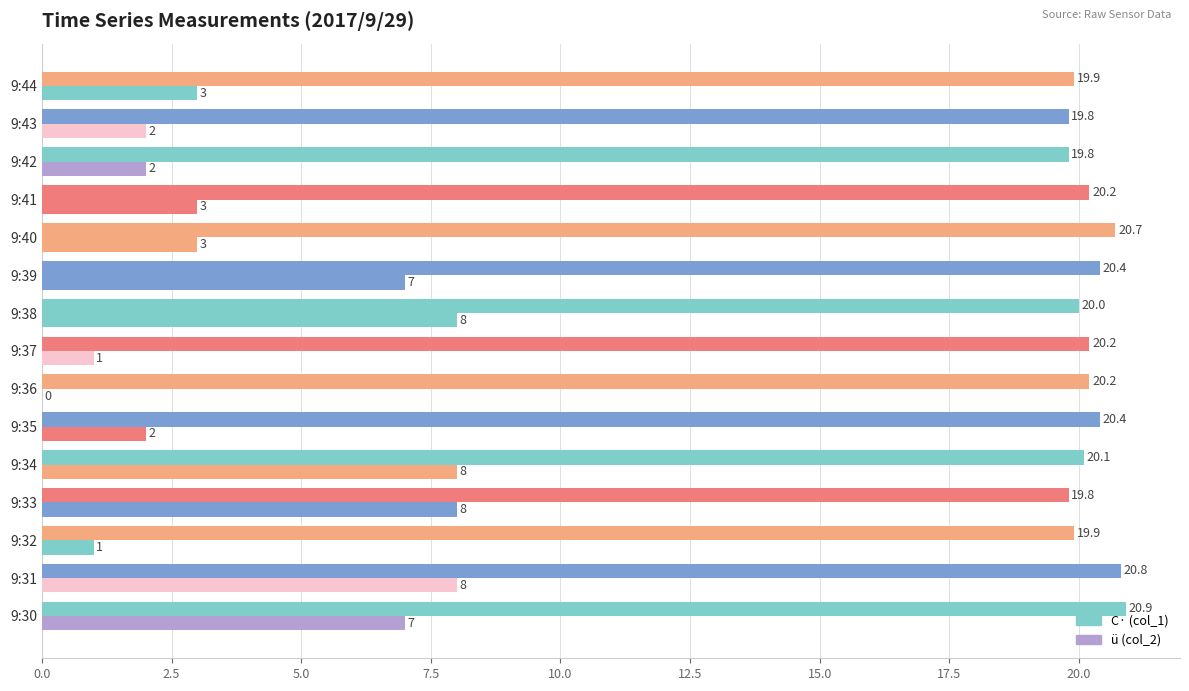

Reading left to right, extract all data points from this chart.

C· (col_1): 20.9	20.8	19.9	19.8	20.1	20.4	20.2	20.2	20.0	20.4	20.7	20.2	19.8	19.8	19.9
ü (col_2): 7.0	8.0	1.0	8.0	8.0	2.0	0.0	1.0	8.0	7.0	3.0	3.0	2.0	2.0	3.0